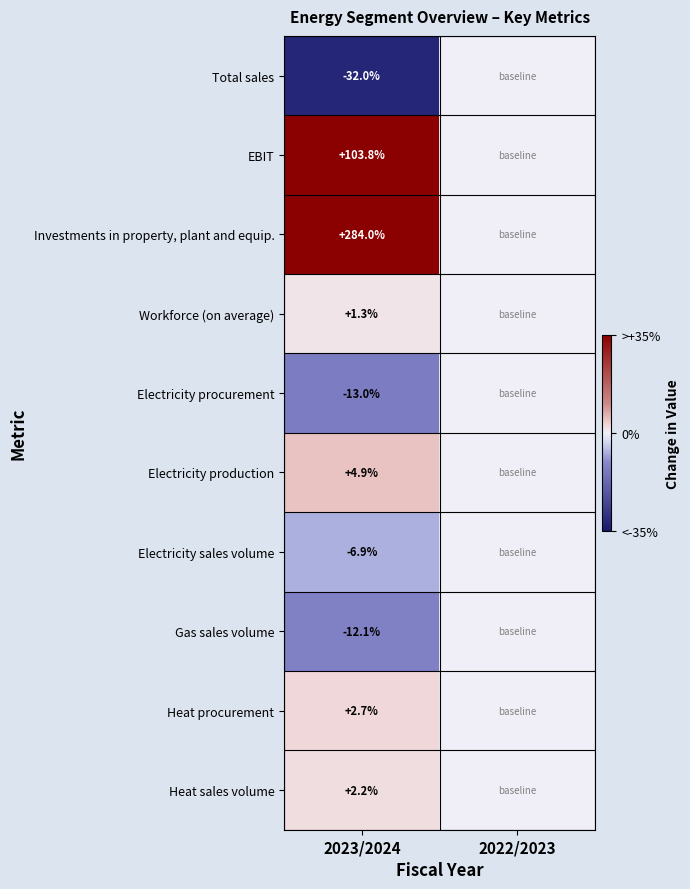

Is it true that Investments in property, plant and equip. equals 284.0 at 2023/2024?

True